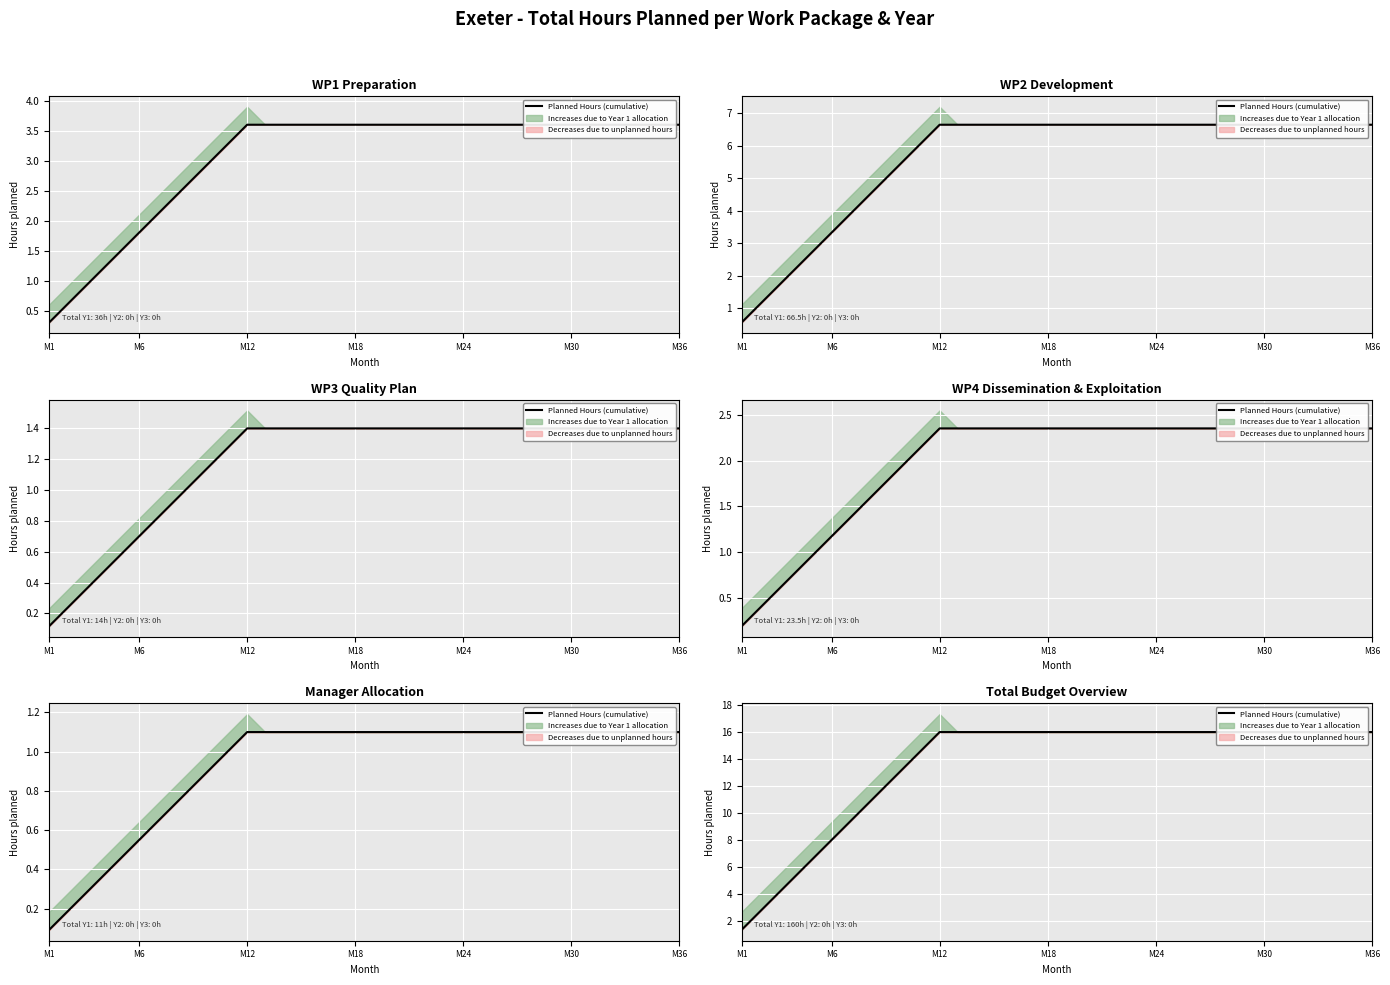

True or false: the data has more than 0 interior local peaks.

False